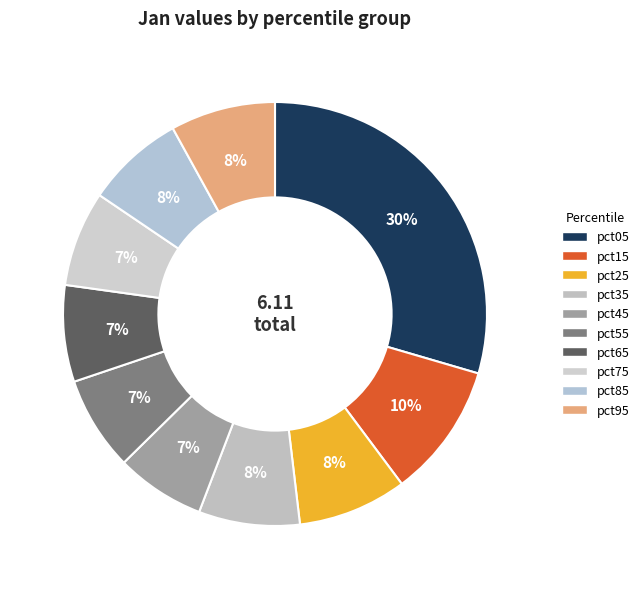

How many slices are in this pie chart?

10